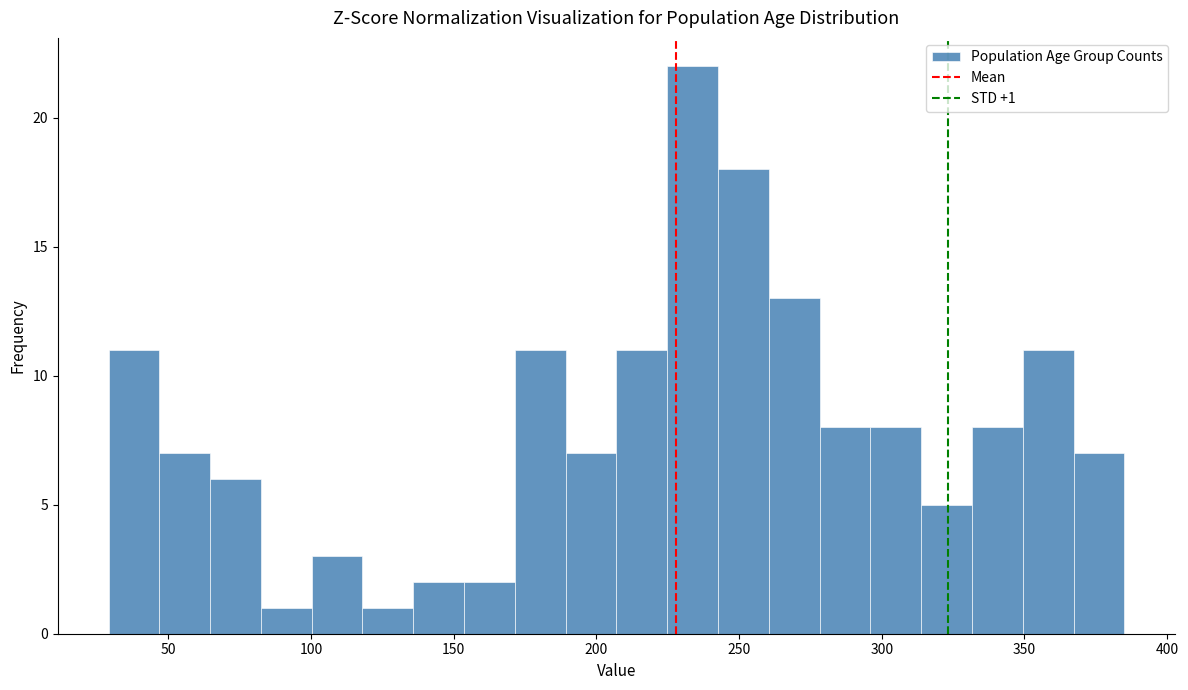

Around what value on the x-axis is the tallest bar? Give the approximate position of its centre, as read against the axis.

235